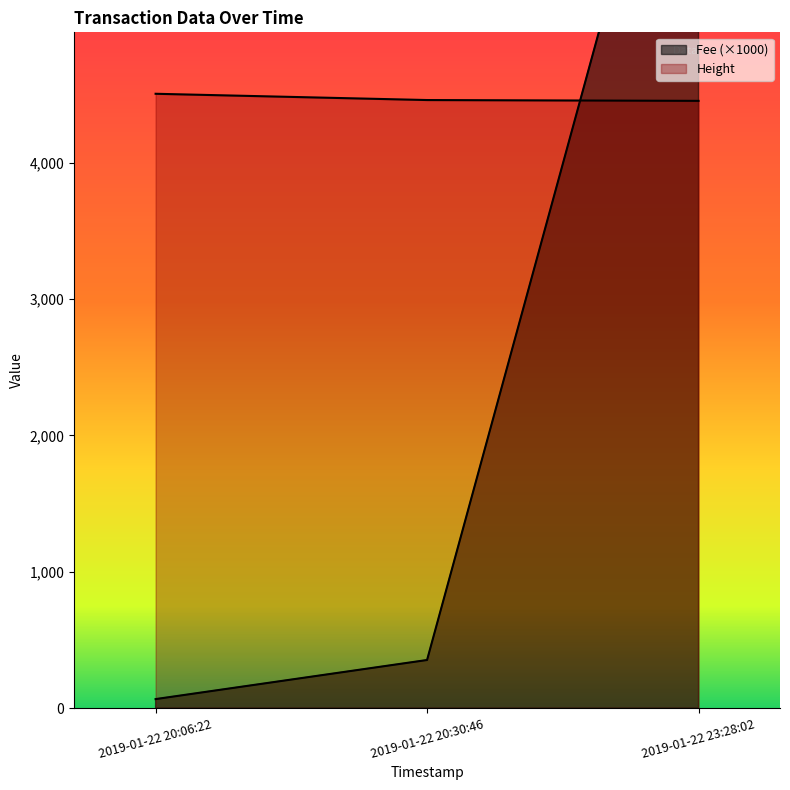

What is the spread (max minus min) of values at 2019-01-22 23:28:02?

3176.3